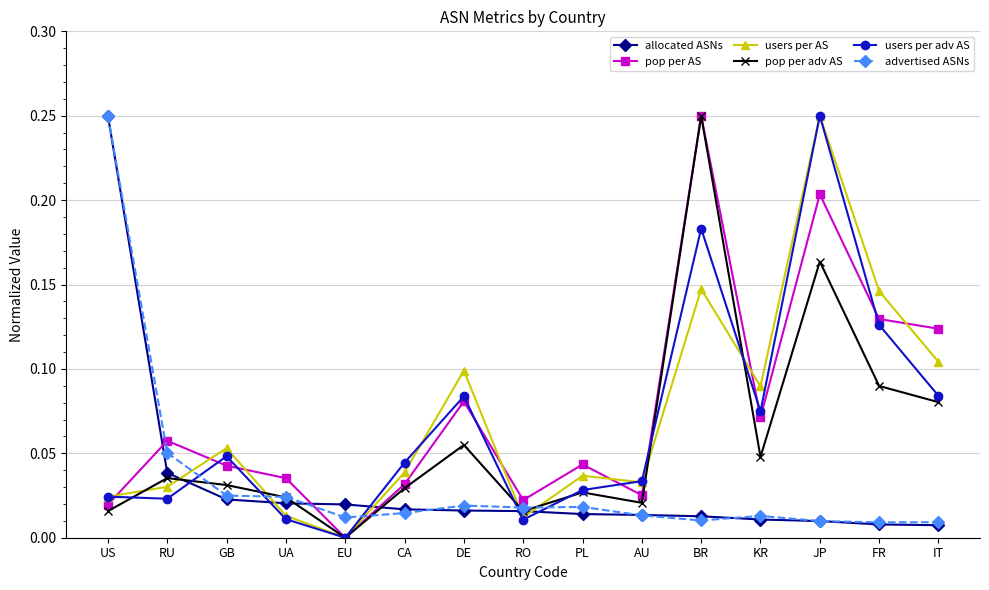

What is the label of the 2nd point from the left?

RU